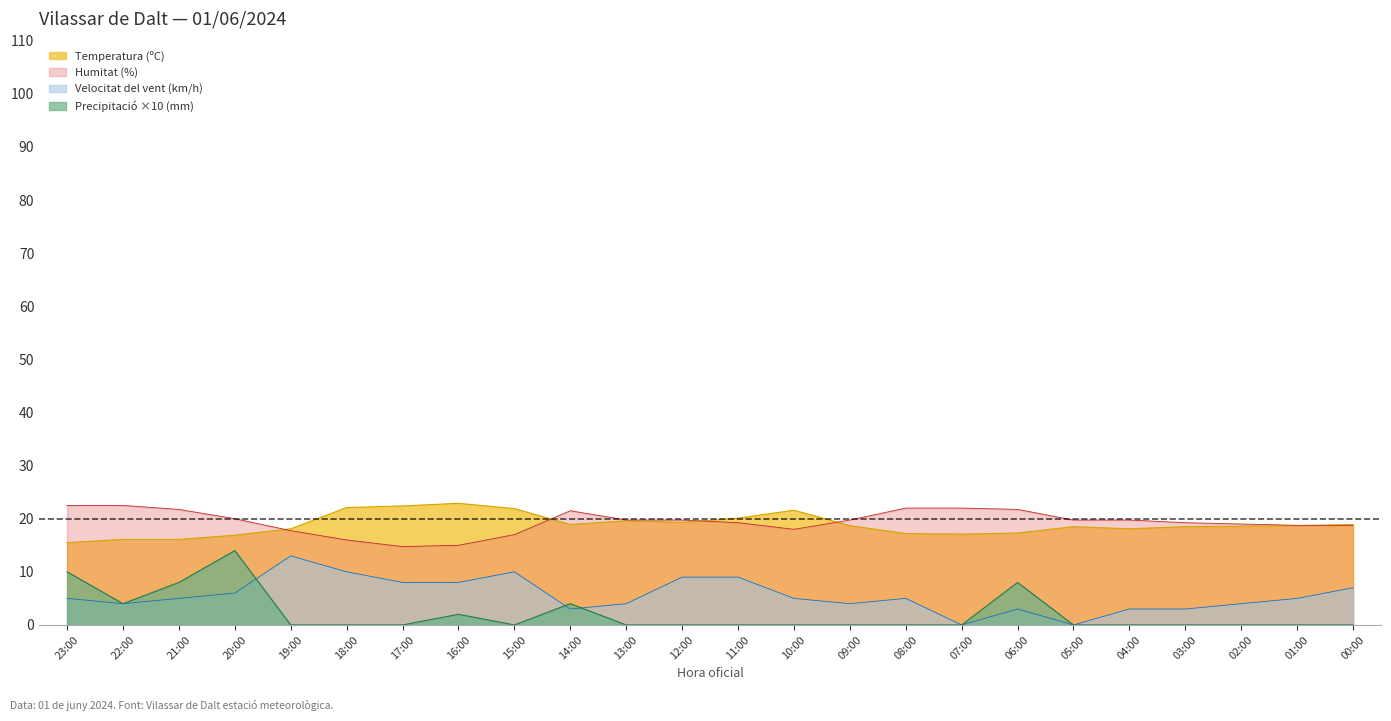

Is it true that Precipitació (mm) equals 2.1 at 14:00?

False